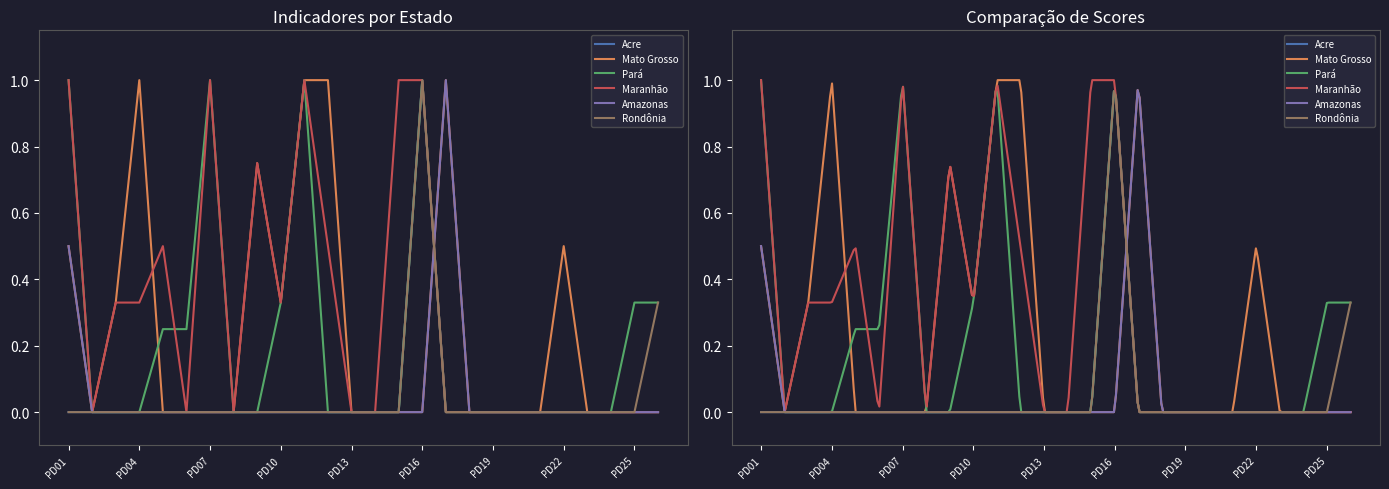

What is the total value across all series at PD15?

1.0